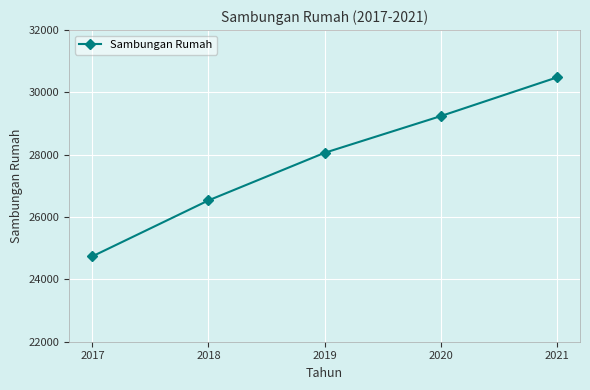

Reading left to right, what are all the values shown in this chart?

2017=24740	2018=26535	2019=28061	2020=29239	2021=30480